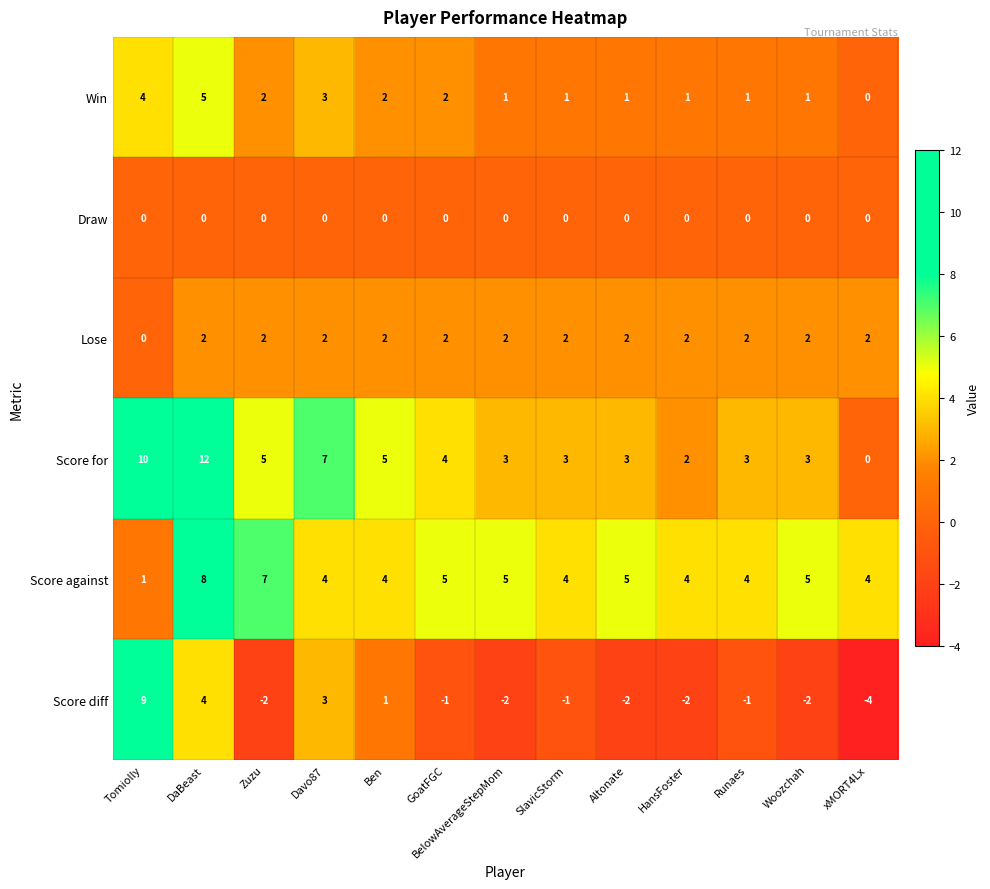

Which series has the largest range (max minus min)?

Score diff